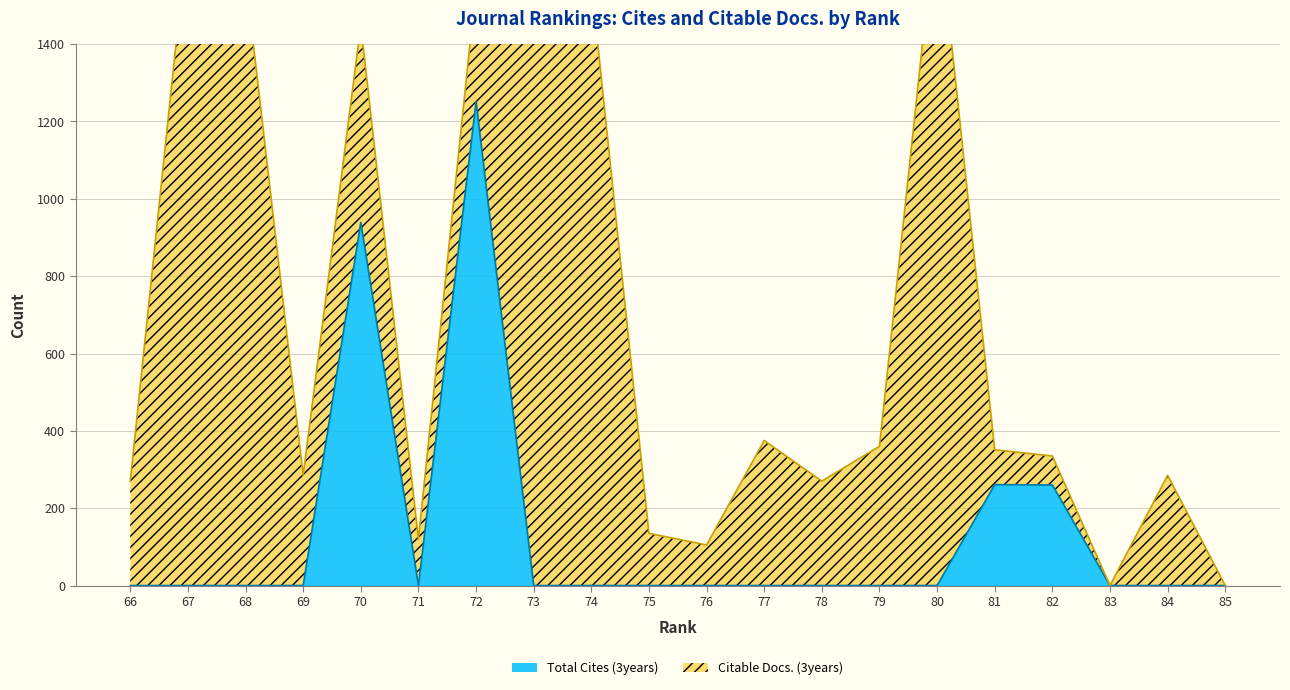

The chart shows a value of 758 at 83. True or false?

False